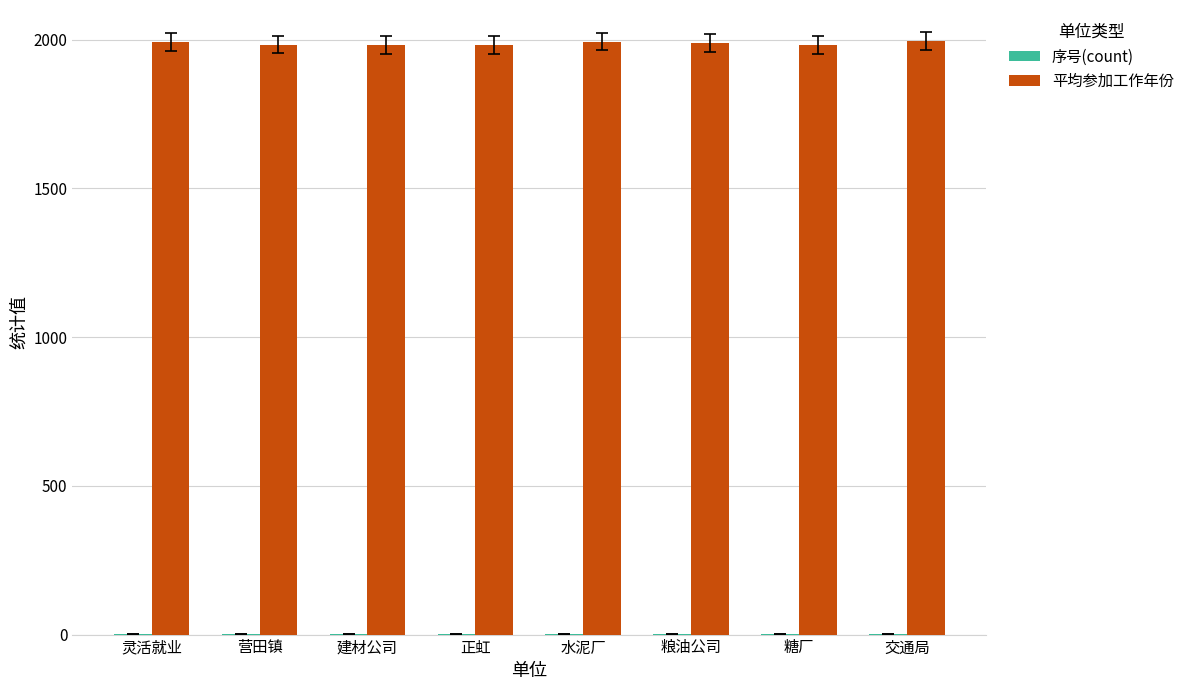

Where does the 平均参加工作年份 series first go above 1989?

灵活就业